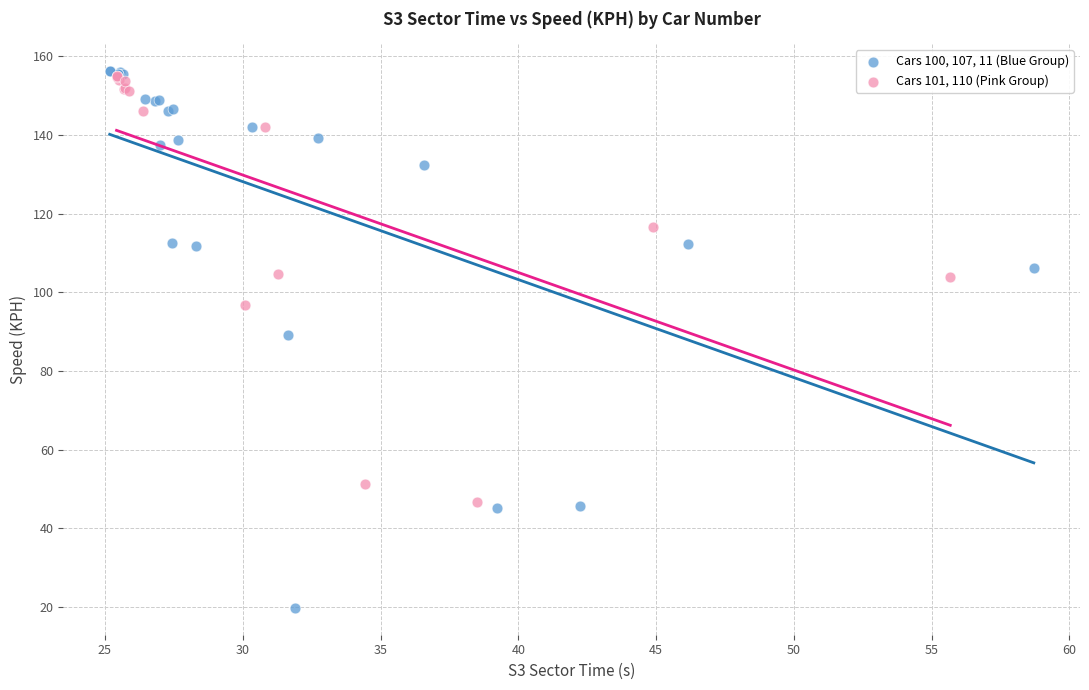

Which series has the largest Y range (max minus min)?

Cars 100, 107, 11 (Blue Group)